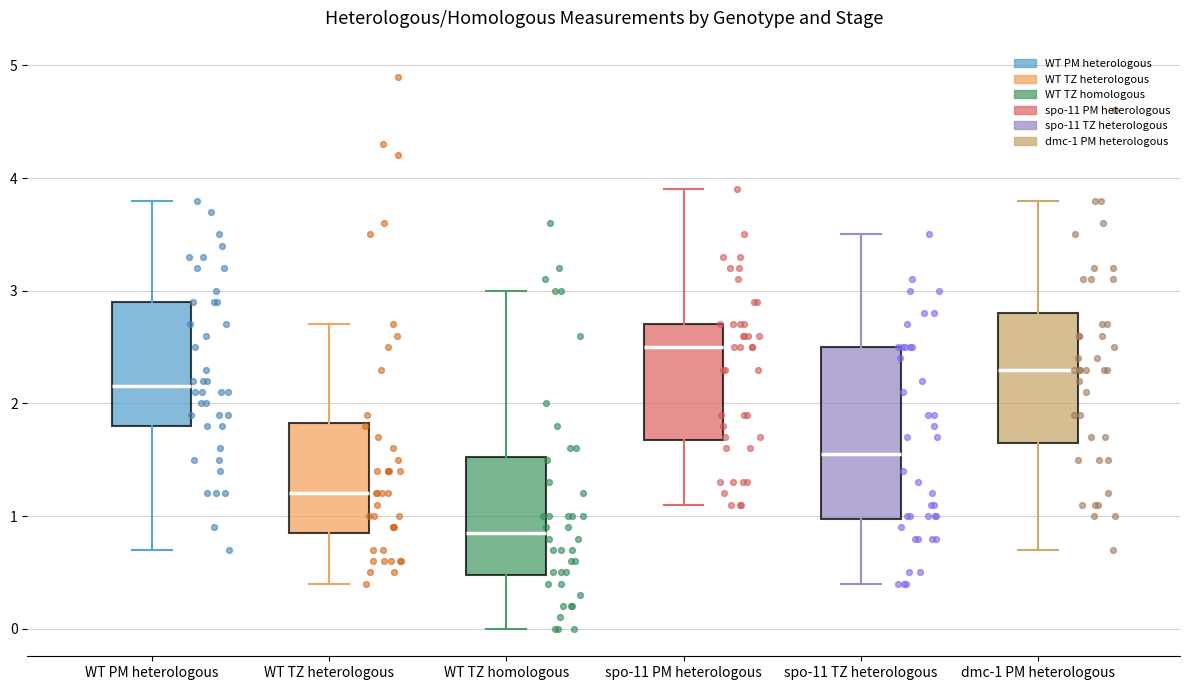

Which box has the lowest median line?

WT TZ homologous